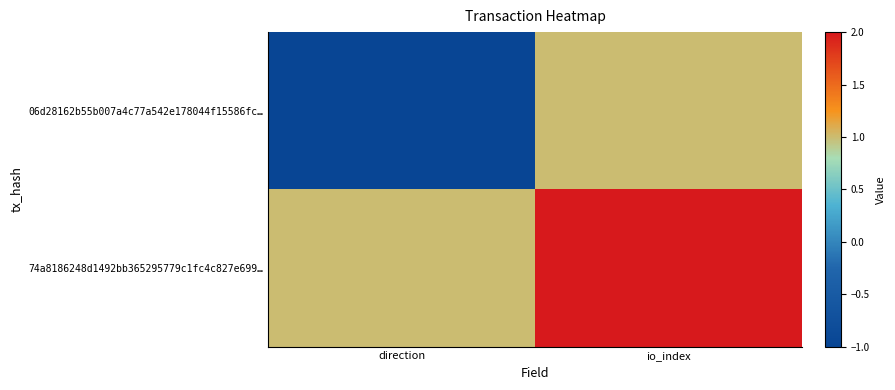

At how many categories does at least one series exceed 0?

2